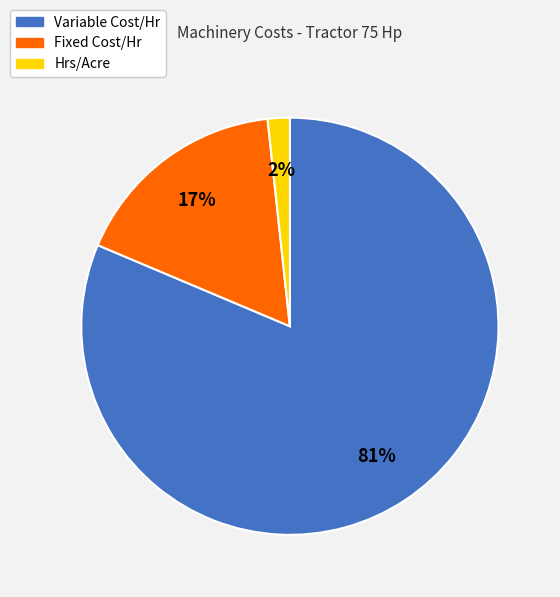

How many segments does this pie chart have?

3